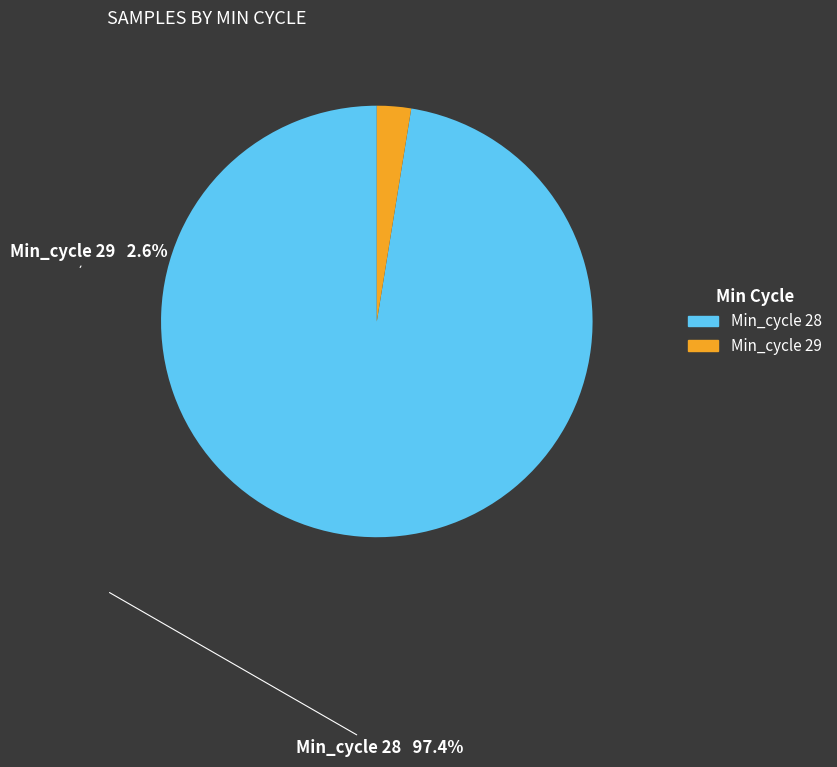

Is there a majority slice in this chart?

Yes